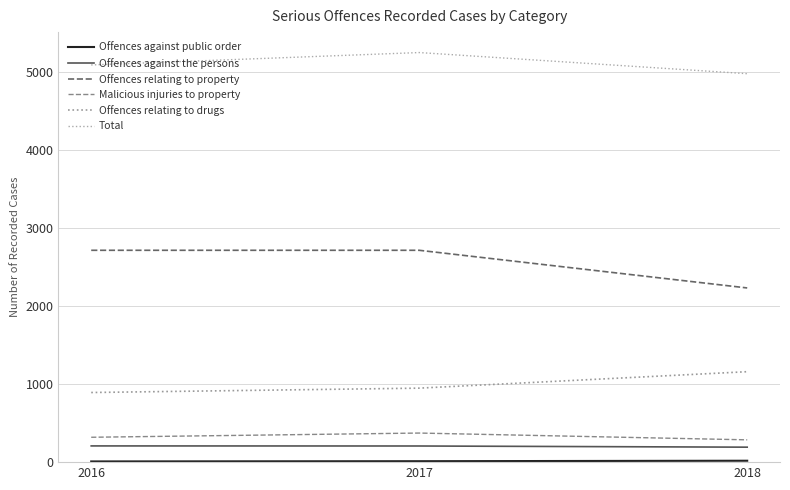

What is the maximum value for Offences against the persons?

208